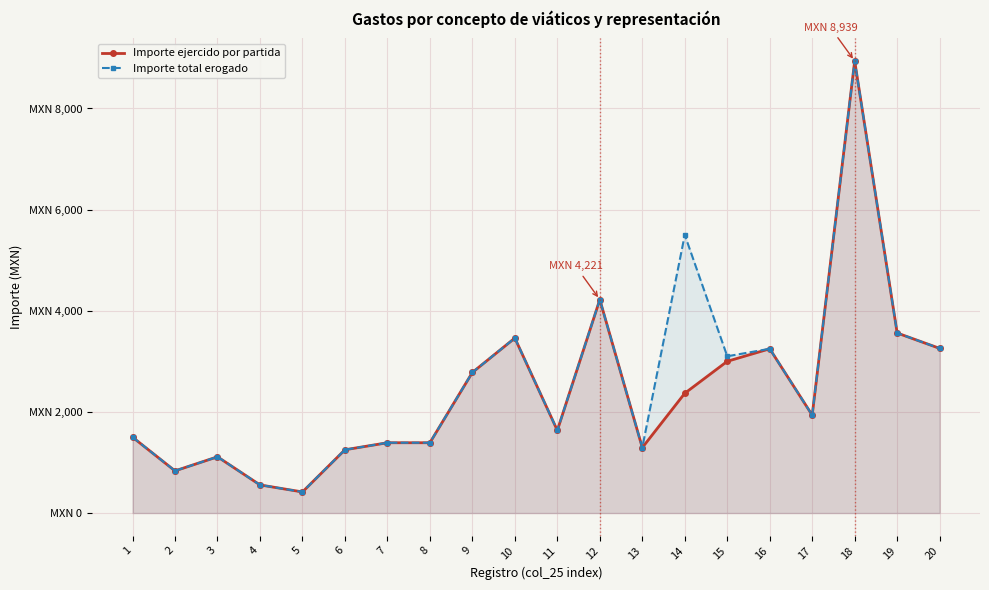

Rank the series by their maximum value, from lowest to highest.

Importe ejercido por partida, Importe total erogado